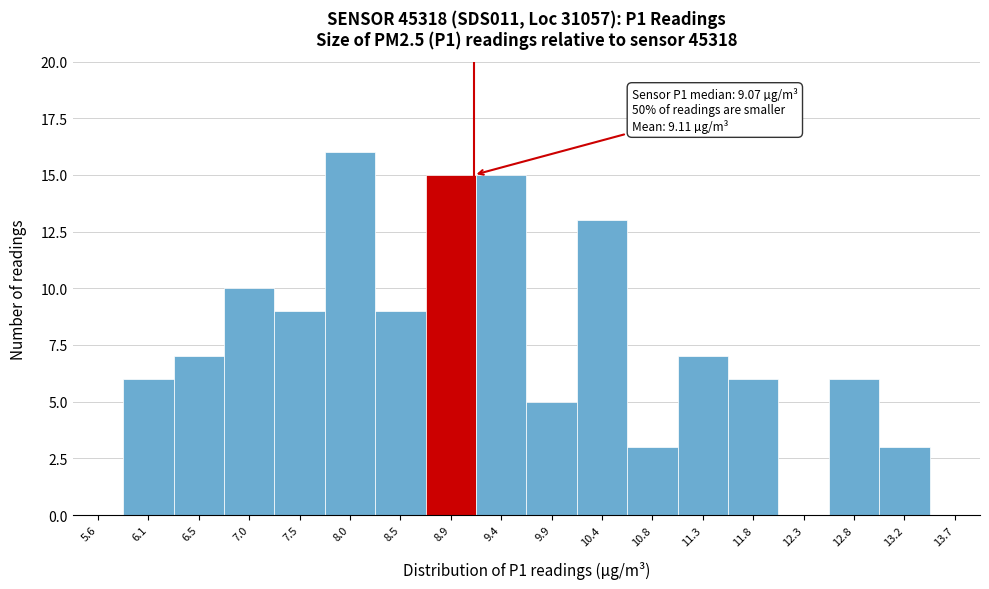

Over which range of the x-axis is the bar tallest?

7.75 to 8.20